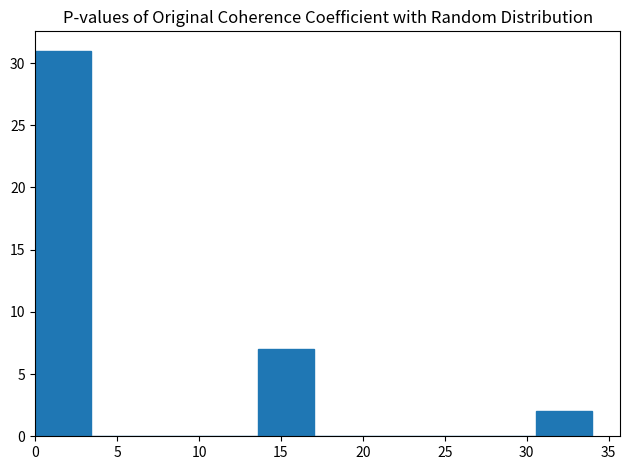

Reading left to right, list every bar in this chart as the range it spans on the x-axis followed by its height. Neither the bar edges nor the heights are printed on the chart, so give them approximately, as read against the axes.

0.0 to 3.4: 31
3.4 to 6.8: 0
6.8 to 10.2: 0
10.2 to 13.6: 0
13.6 to 17.0: 7
17.0 to 20.4: 0
20.4 to 23.8: 0
23.8 to 27.2: 0
27.2 to 30.6: 0
30.6 to 34.0: 2